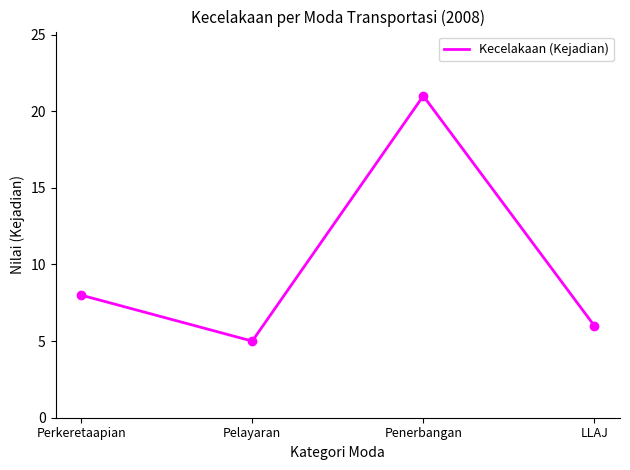

Which has a higher value, Penerbangan or LLAJ?

Penerbangan